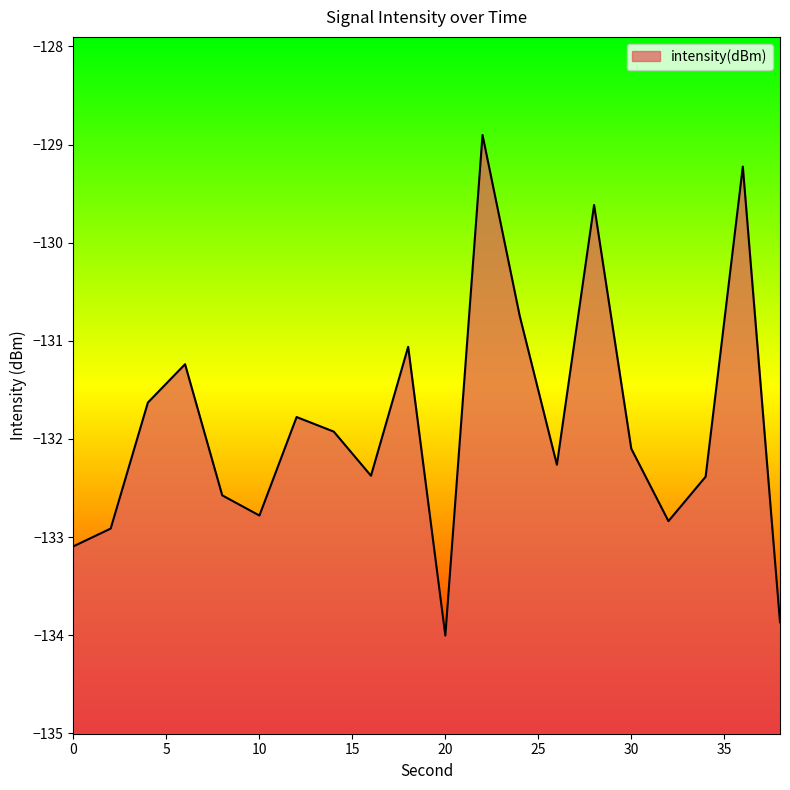

What is the average value?

-131.9